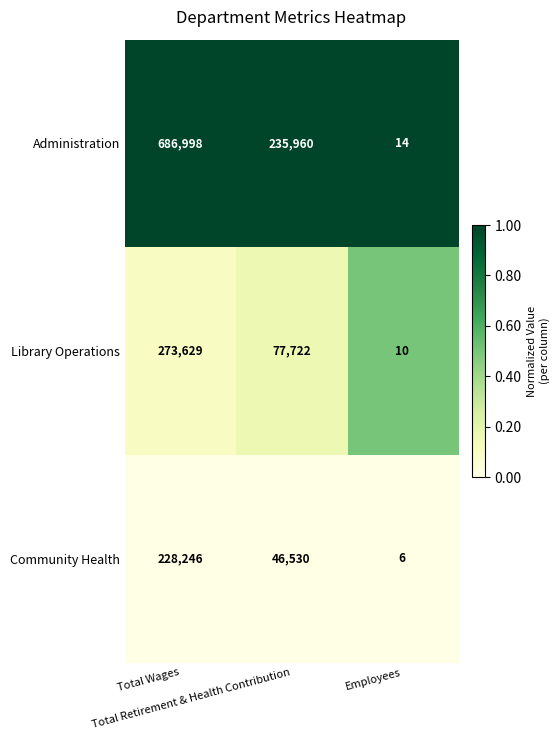

At which category is the sum across all series the highest?

Total Wages